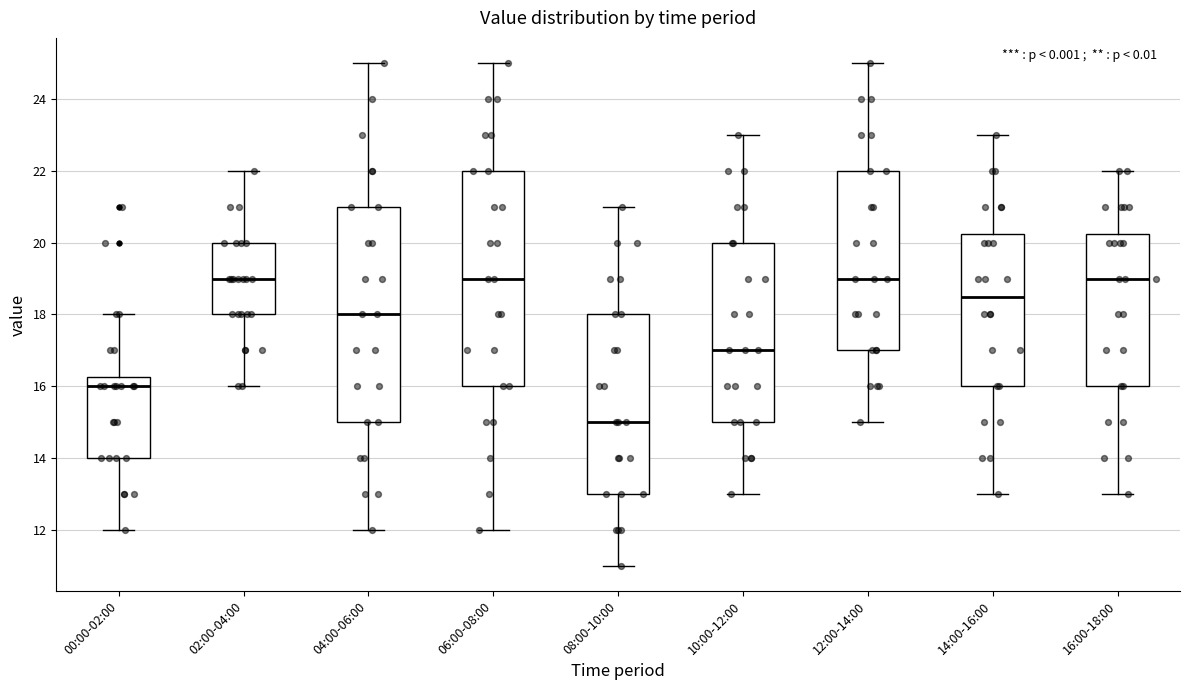

Reading left to right, read every box against the y-axis: the position of its median line, the range the box covers, and the ends of its whiskers. The values are not printed on the chart, so give them approximately, as read against the axis.

00:00-02:00: median 16.0, box 14.0 to 16.2, whiskers 12.0 to 18.0
02:00-04:00: median 19.0, box 18.0 to 20.0, whiskers 16.0 to 22.0
04:00-06:00: median 18.0, box 15.0 to 21.0, whiskers 12.0 to 25.0
06:00-08:00: median 19.0, box 16.0 to 22.0, whiskers 12.0 to 25.0
08:00-10:00: median 15.0, box 13.0 to 18.0, whiskers 11.0 to 21.0
10:00-12:00: median 17.0, box 15.0 to 20.0, whiskers 13.0 to 23.0
12:00-14:00: median 19.0, box 17.0 to 22.0, whiskers 15.0 to 25.0
14:00-16:00: median 18.6, box 16.0 to 20.2, whiskers 13.0 to 23.0
16:00-18:00: median 19.0, box 16.0 to 20.2, whiskers 13.0 to 22.0